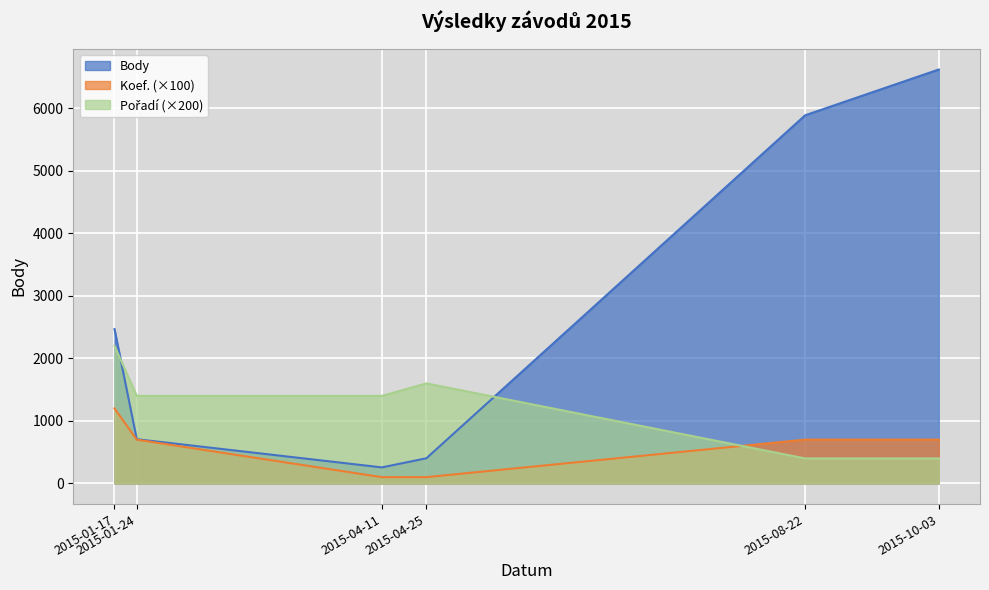

How many intersections are there between Koef. and Pořadí?

1